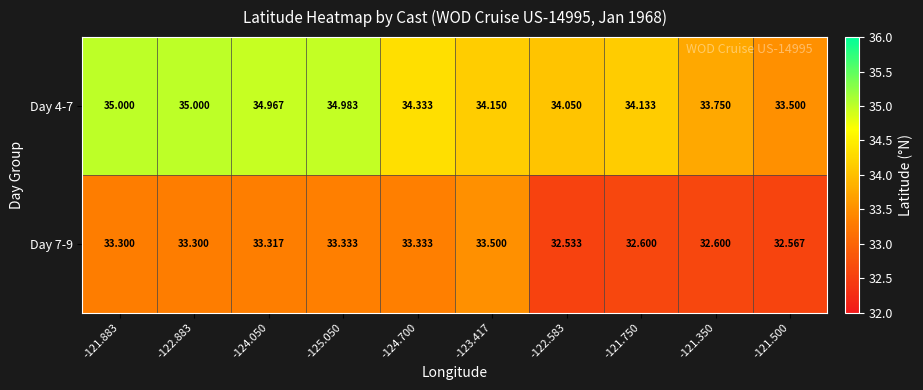

Count the number of data series in this chart.

2